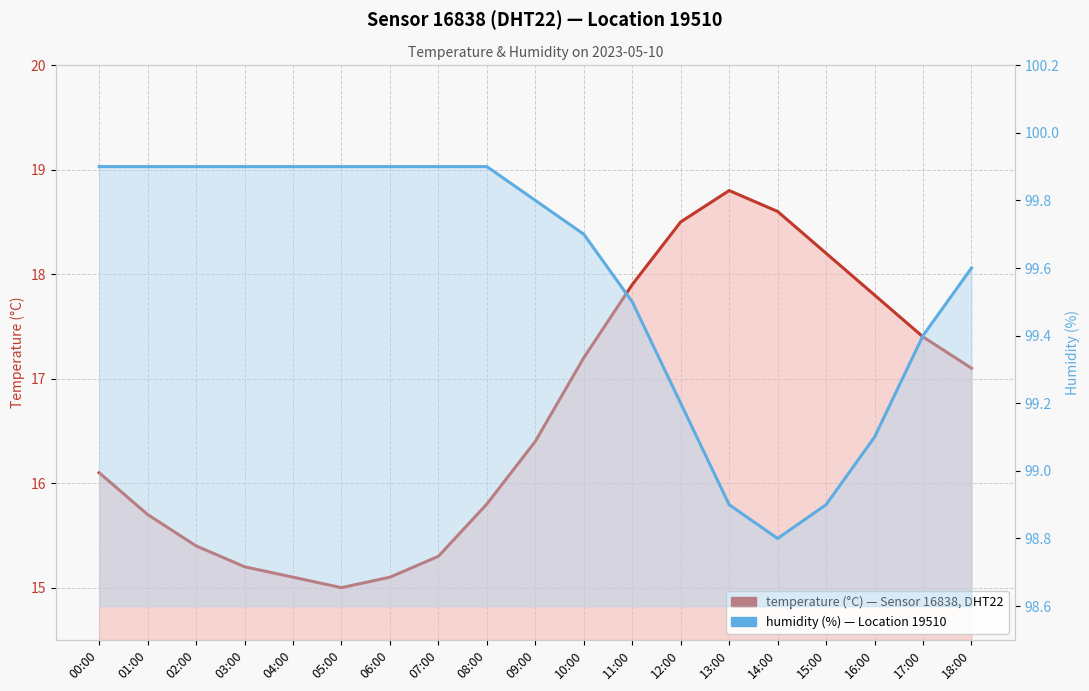

List the labels in order of humidity (%) value, smallest first.

14:00, 13:00, 15:00, 16:00, 12:00, 17:00, 11:00, 18:00, 10:00, 09:00, 00:00, 01:00, 02:00, 03:00, 04:00, 05:00, 06:00, 07:00, 08:00